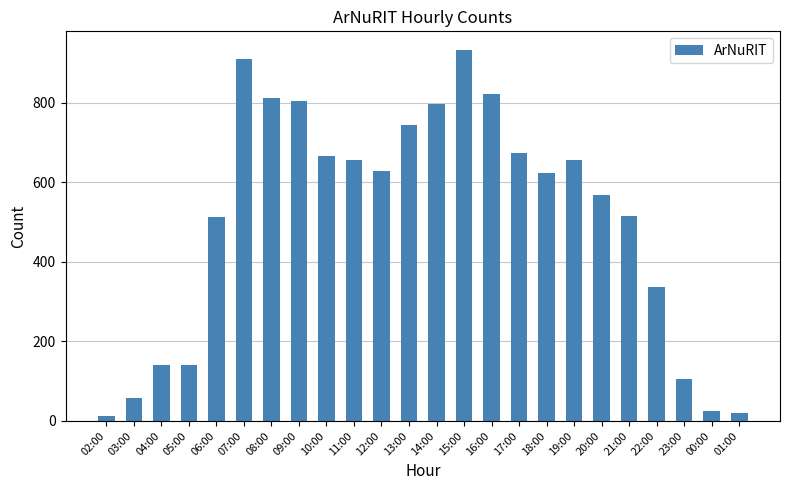

What is the maximum value shown in the chart?

933